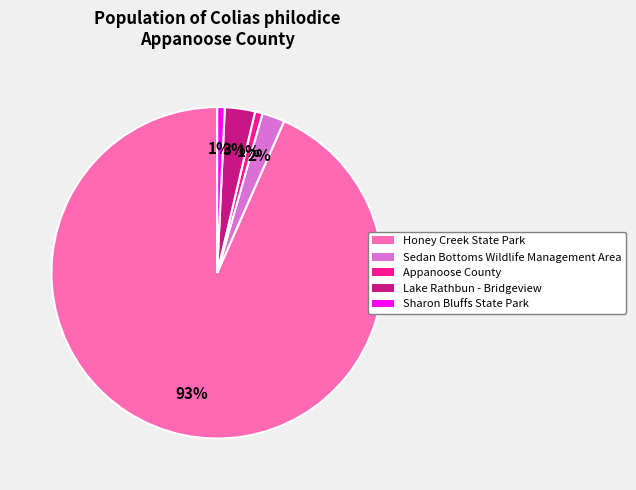

To the nearest percent, what is the average slice percentage?

20%